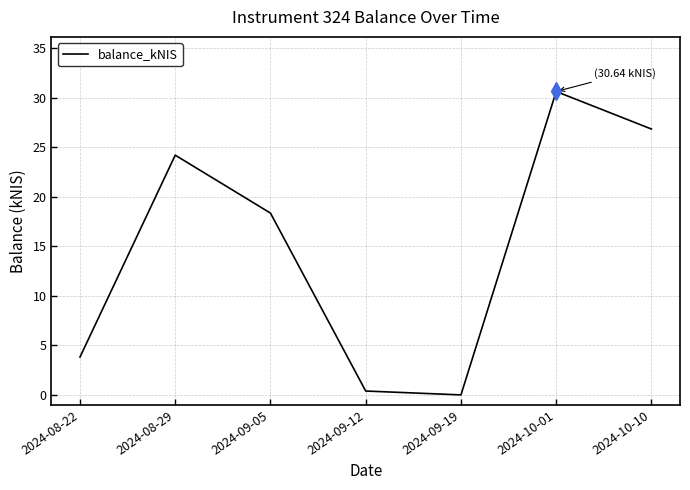

What position from the right is 2024-09-05?

5